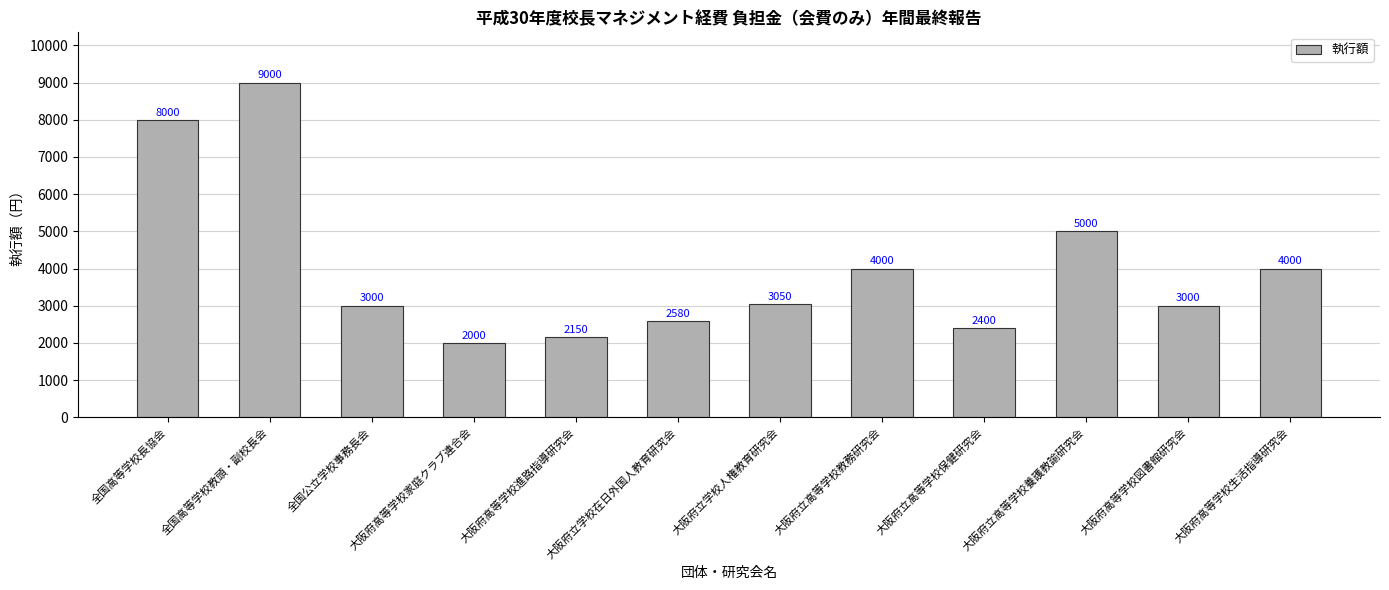

Which category has the highest value across all series?

全国高等学校教頭・副校長会